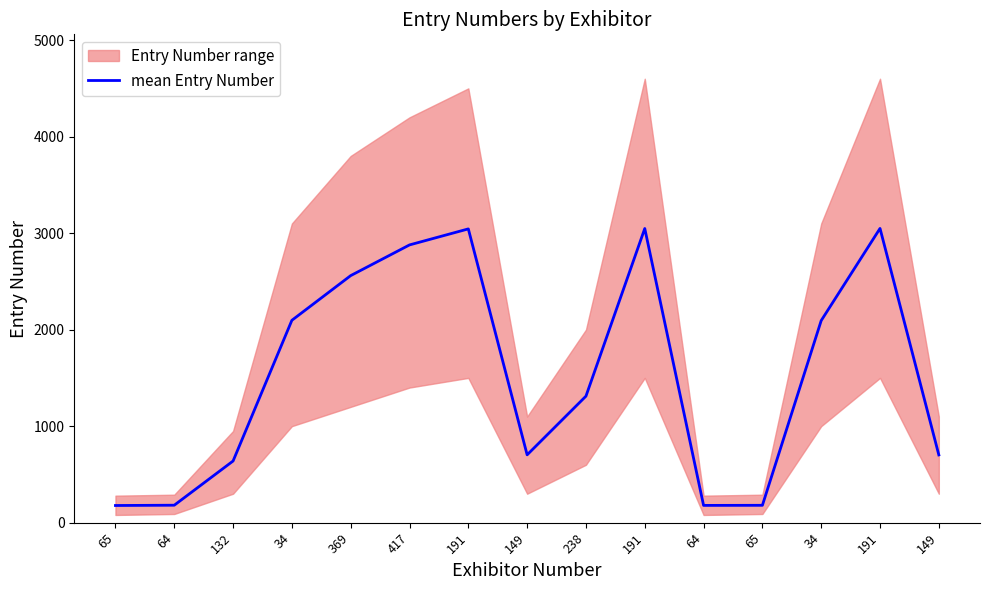

Reading left to right, extract all data points from this chart.

65=178	64=181	132=639	34=2097	369=2560	417=2878	191=3044	149=703	238=1311	191=3048	64=179	65=180	34=2094	191=3049	149=702